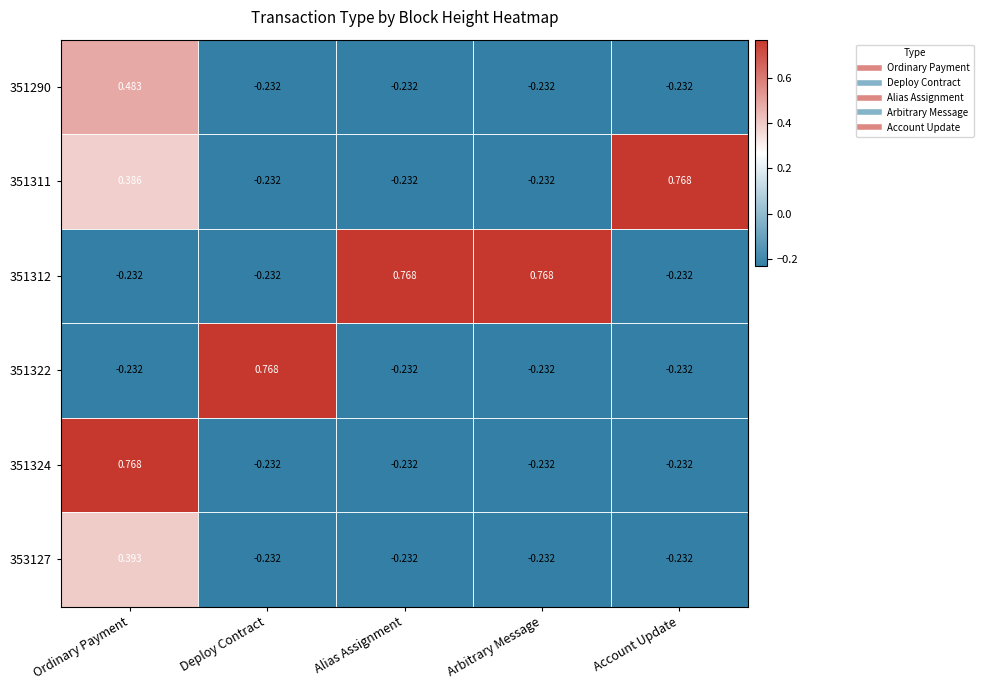

Where does the 351322 series first go above 0?

Deploy Contract